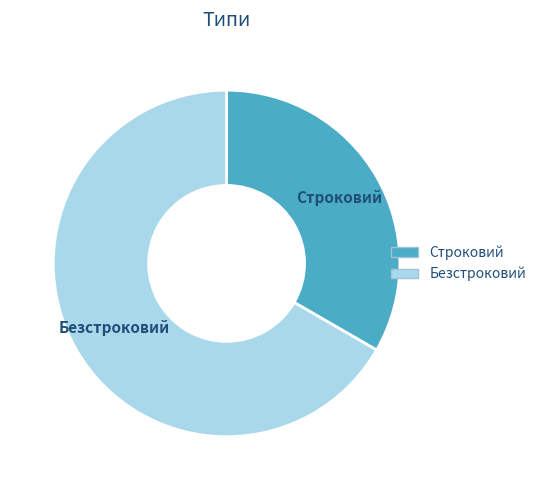

Approximately how many times larger is the value at Строковий compared to Безстроковий?

0.5